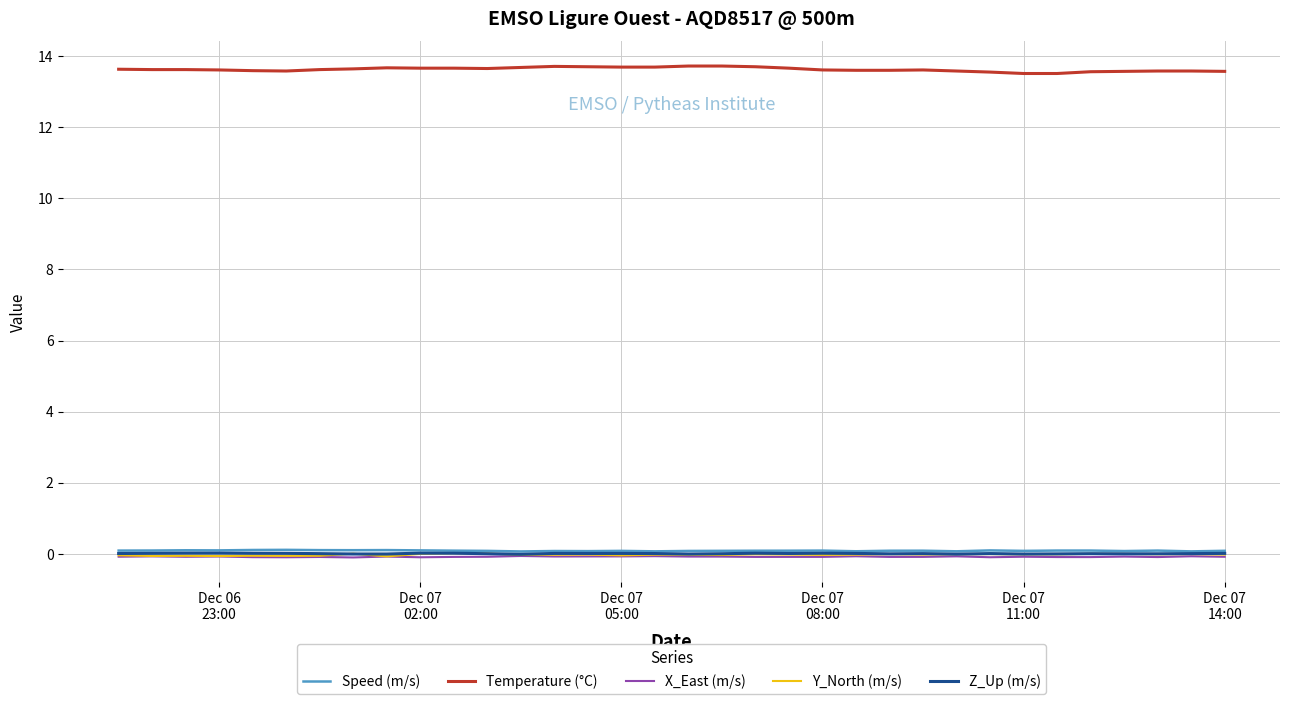

How many lines are shown in the chart?

5